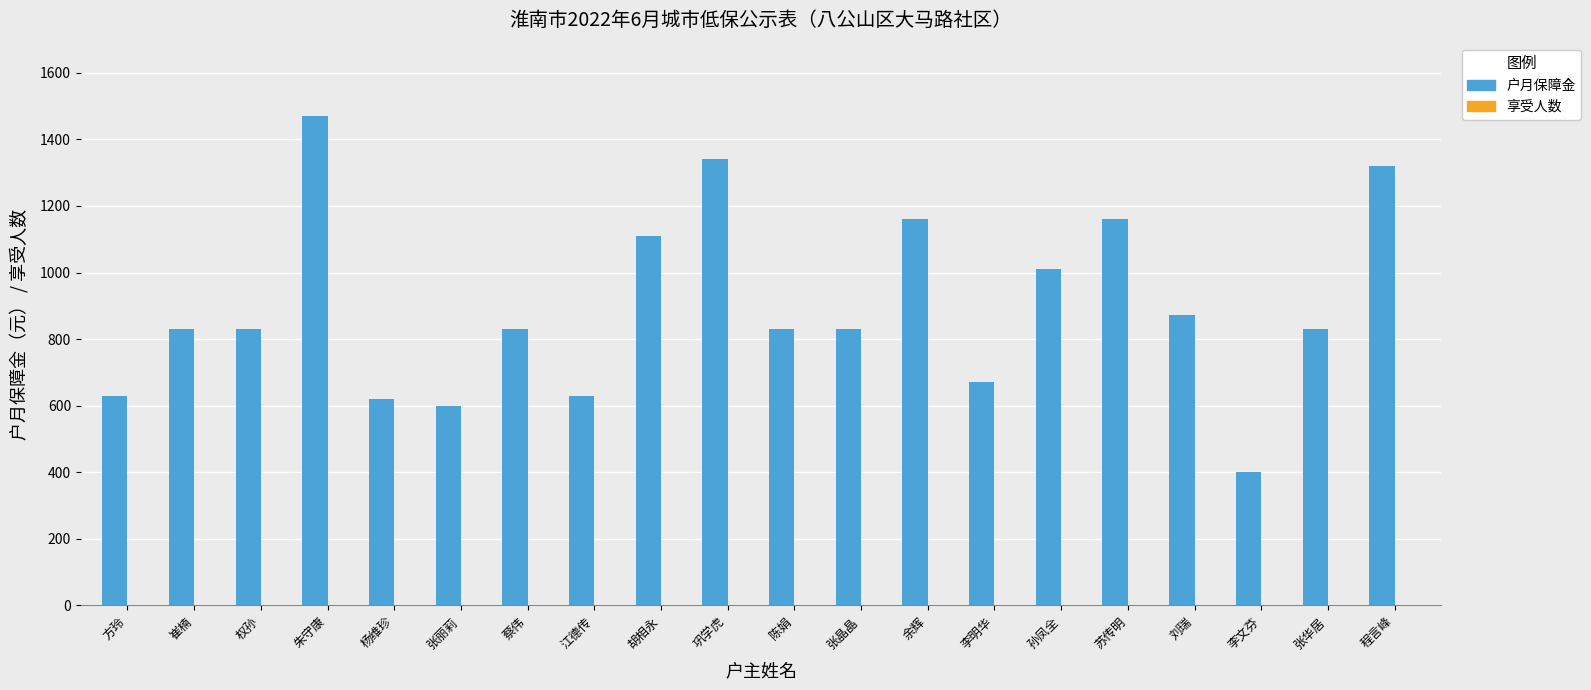

Between 朱守康 and 李明华, which series saw the biggest shift?

户月保障金